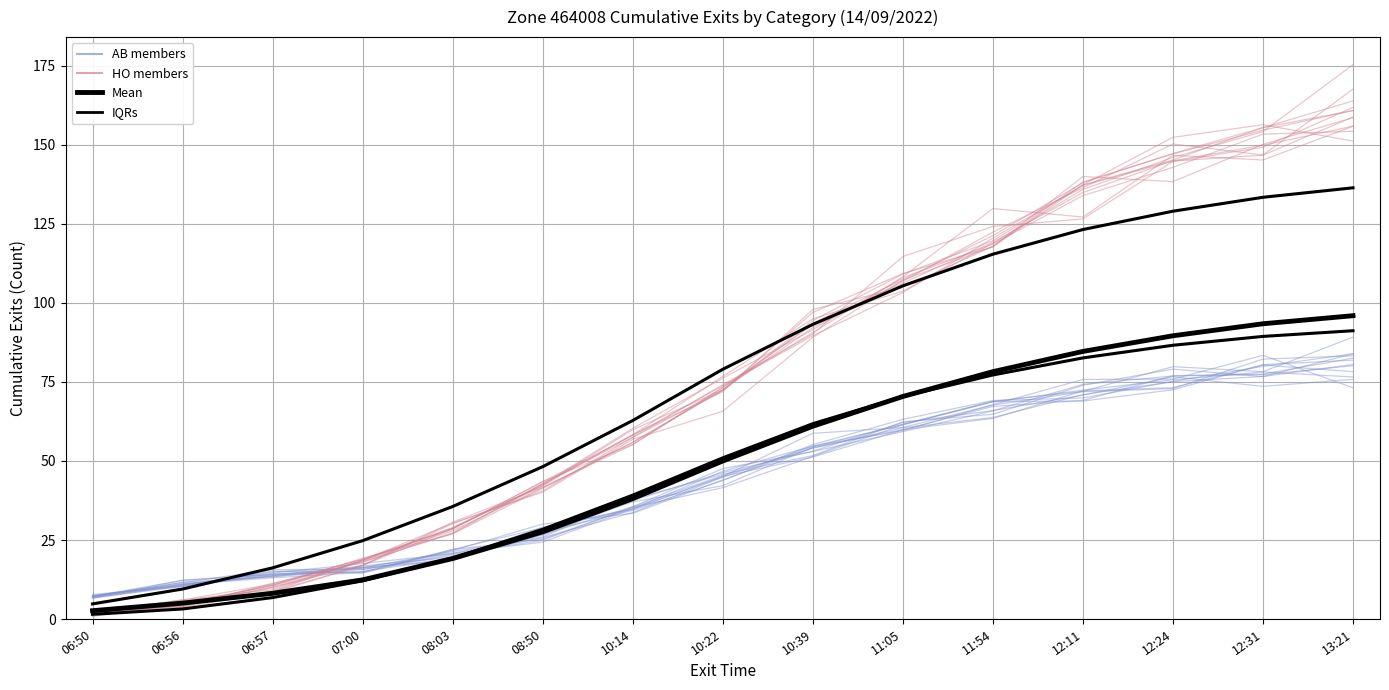

Which series has the widest spread of values?

HO members